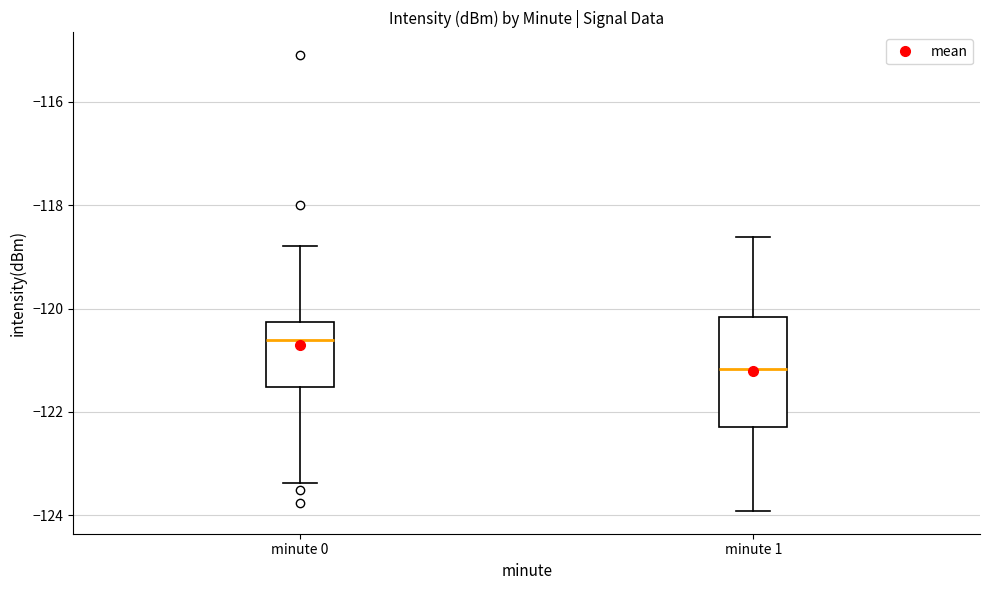

Where is the upper edge of the box for minute 0 on the y-axis? The values are not printed on the chart, so give them approximately, as read against the axis.

-120.2